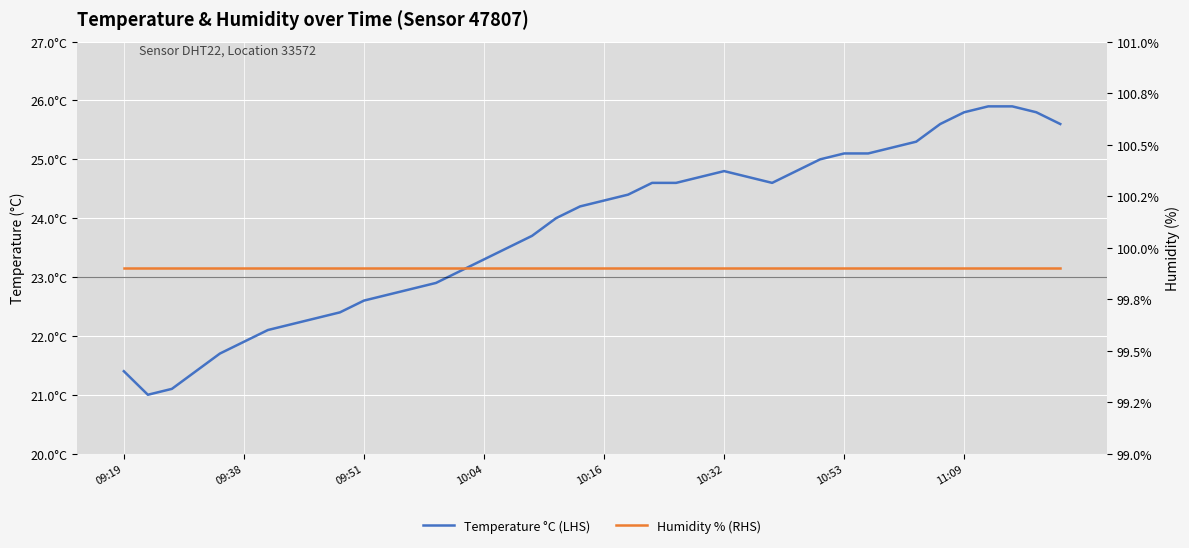

How many values in the Temperature °C (LHS) series exceed 24?

21